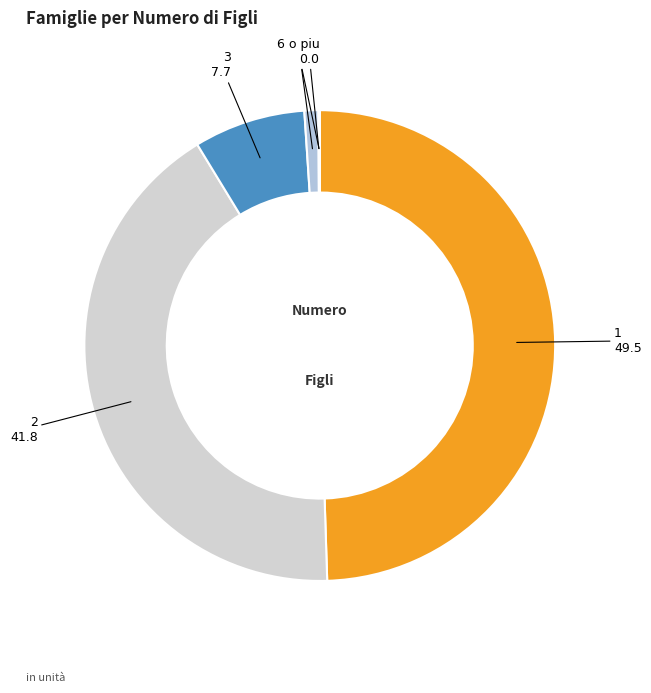

Which category has the biggest portion of the pie?

1